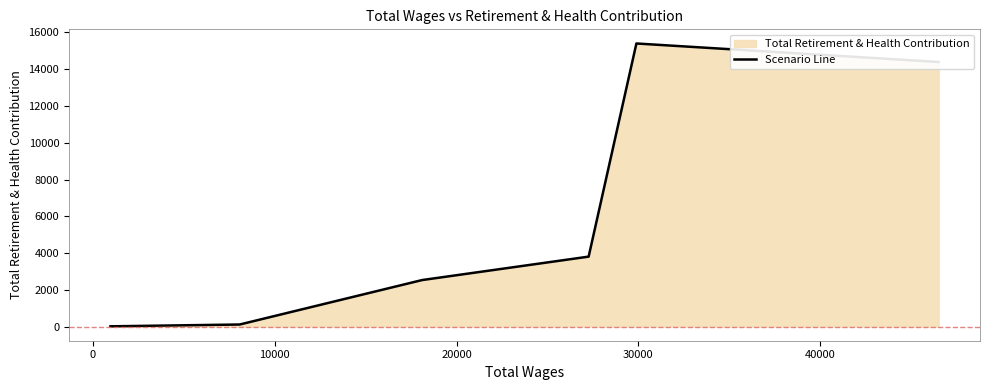

What is the difference between the maximum and minimum values?

15387